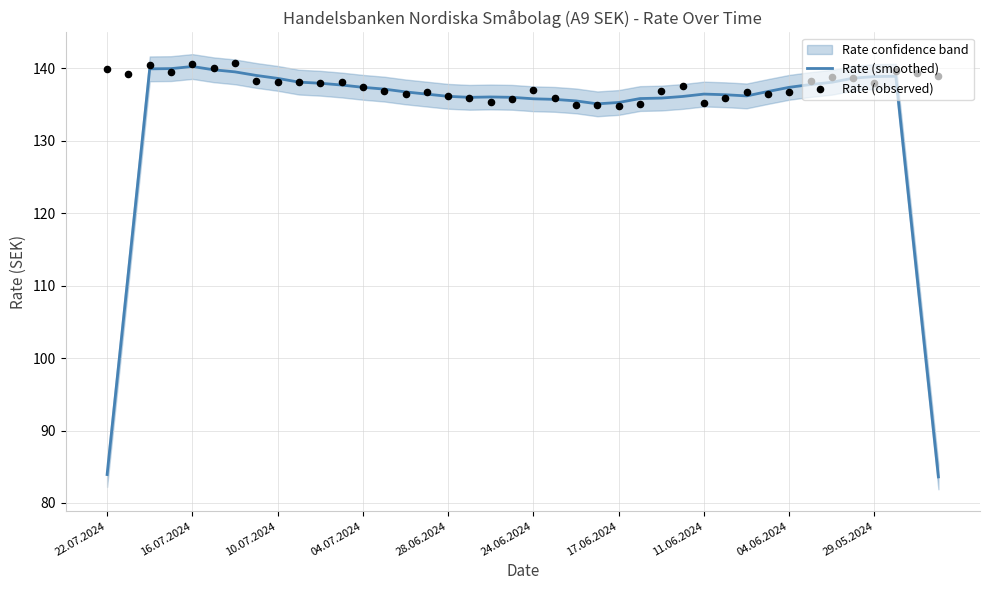

What is the total value across all series at 11?

275.8